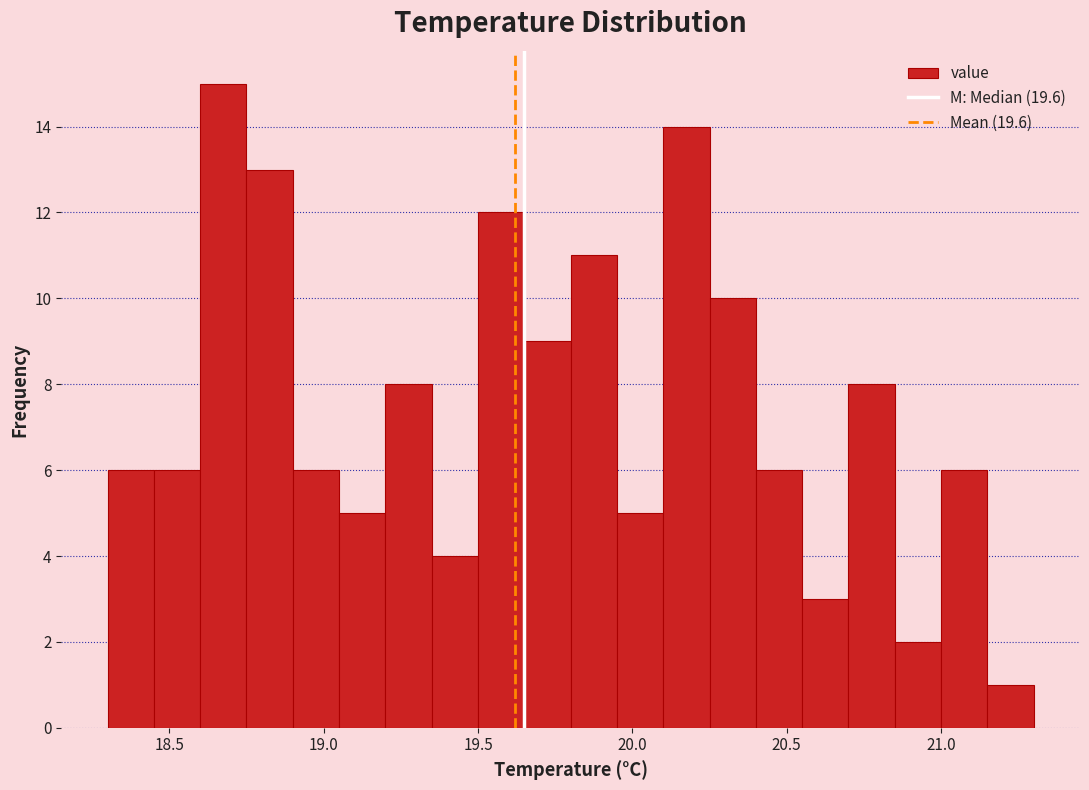

Around what value on the x-axis is the tallest bar? Give the approximate position of its centre, as read against the axis.

18.70